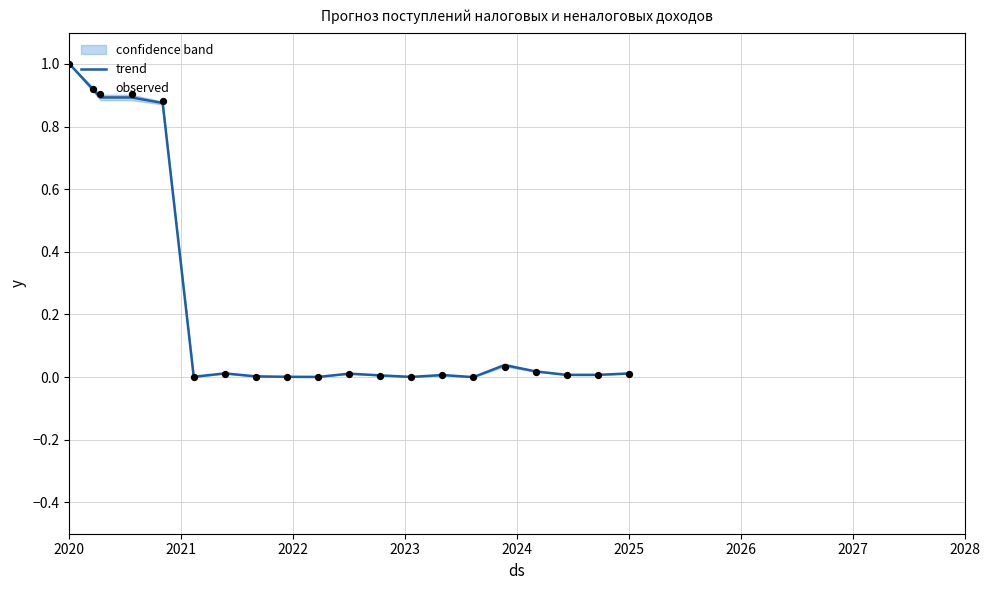

Which series has the largest Y range (max minus min)?

trend